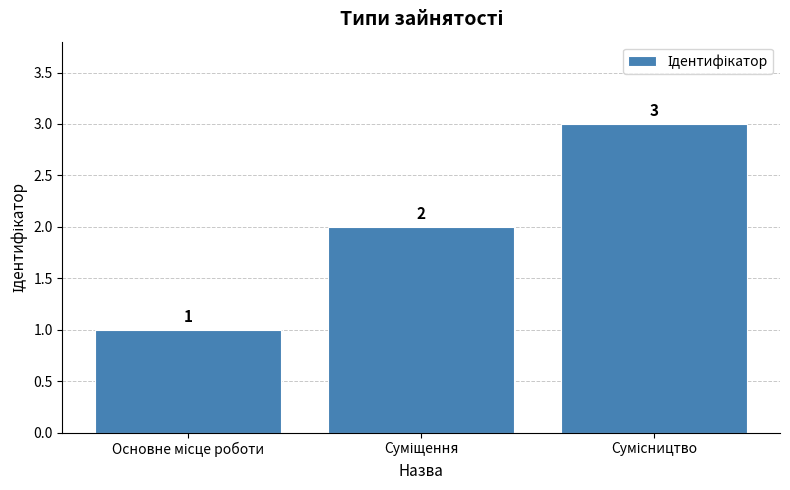

What is the average value?

2